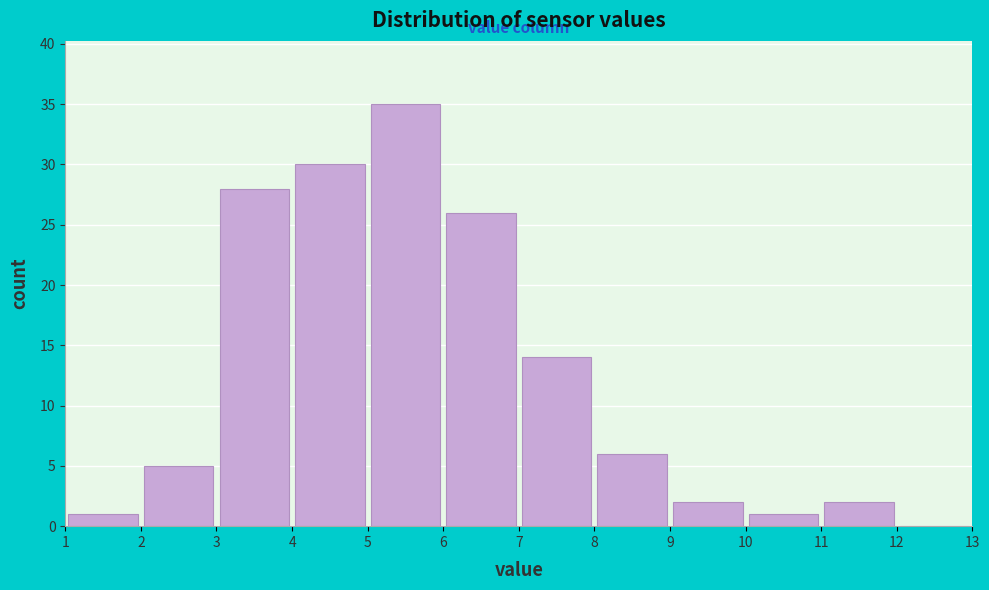

Reading left to right, transcribe this chart: for each bar, give the range it covers on the x-axis and its height. The values are not printed on the chart, so give them approximately, as read against the axis.

1 to 2: 1
2 to 3: 5
3 to 4: 28
4 to 5: 30
5 to 6: 35
6 to 7: 26
7 to 8: 14
8 to 9: 6
9 to 10: 2
10 to 11: 1
11 to 12: 2
12 to 13: 0